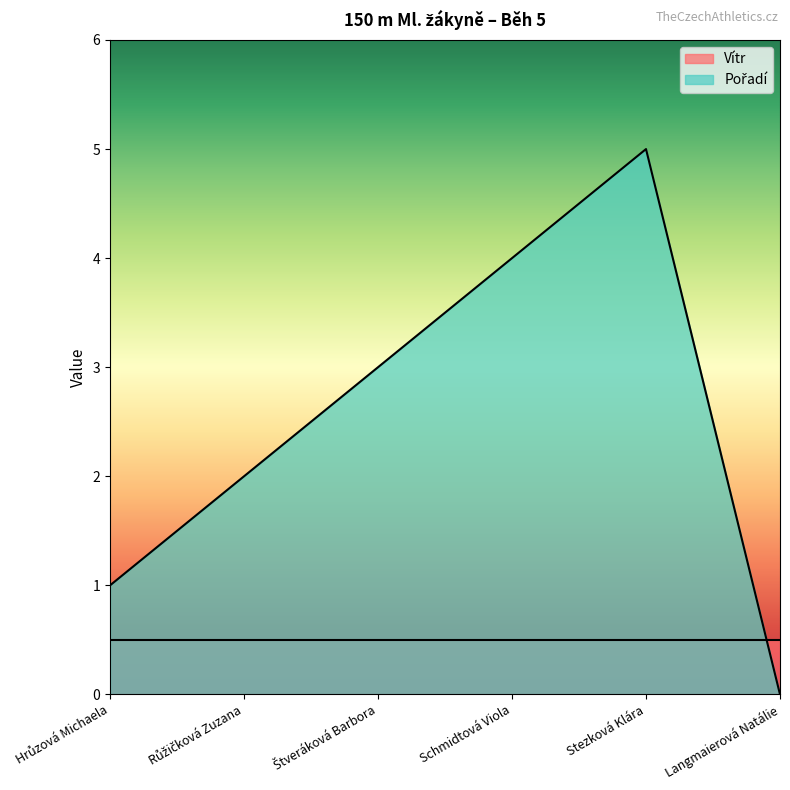

Count the values in the range 1 to 4.

4